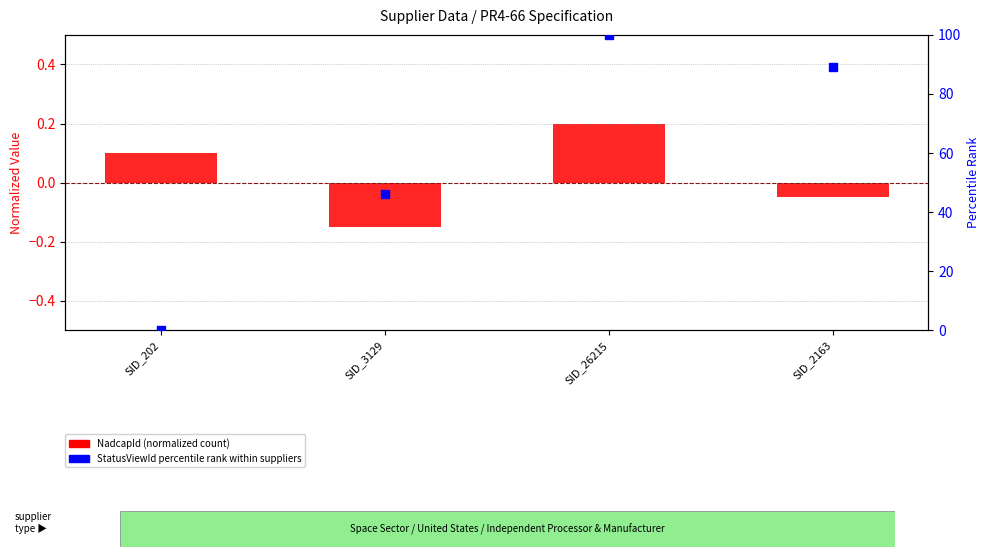

What is the total value across all series at SID_26215?

100.2